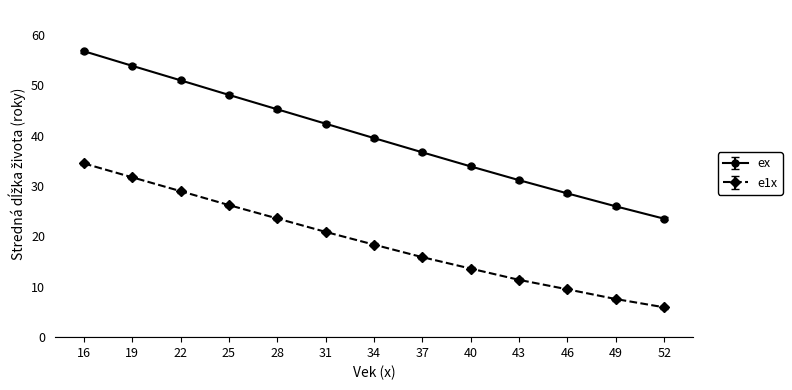

What is the value of the e1x point at the 8th from the left?

15.9